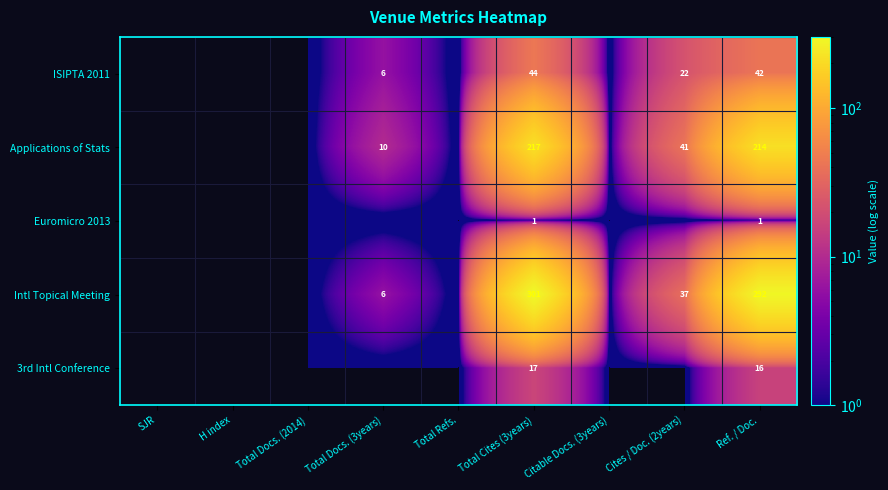

The 3rd Intl Conference series shows 17 at Total Cites (3years). True or false?

True